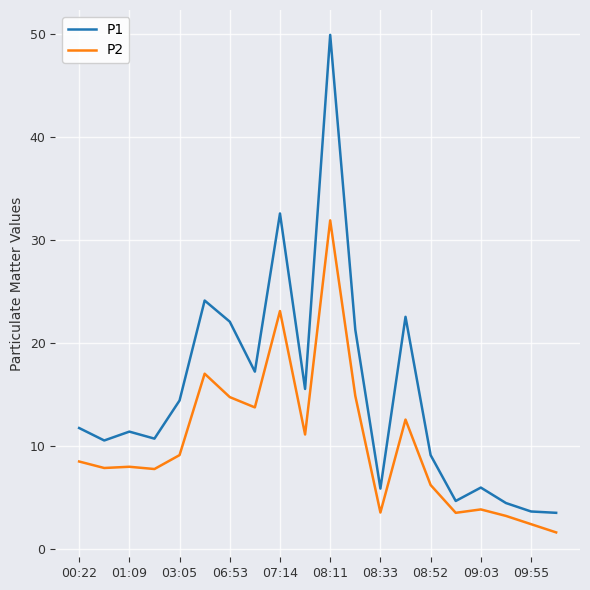

What is the greatest value displayed?

49.9